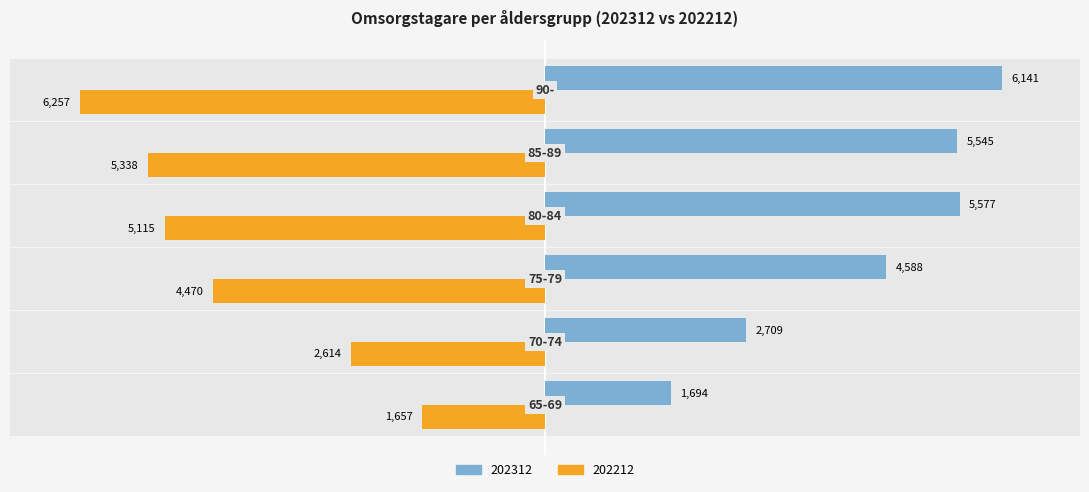

At 70-74, list the series in order from largest to smallest.

202312, 202212